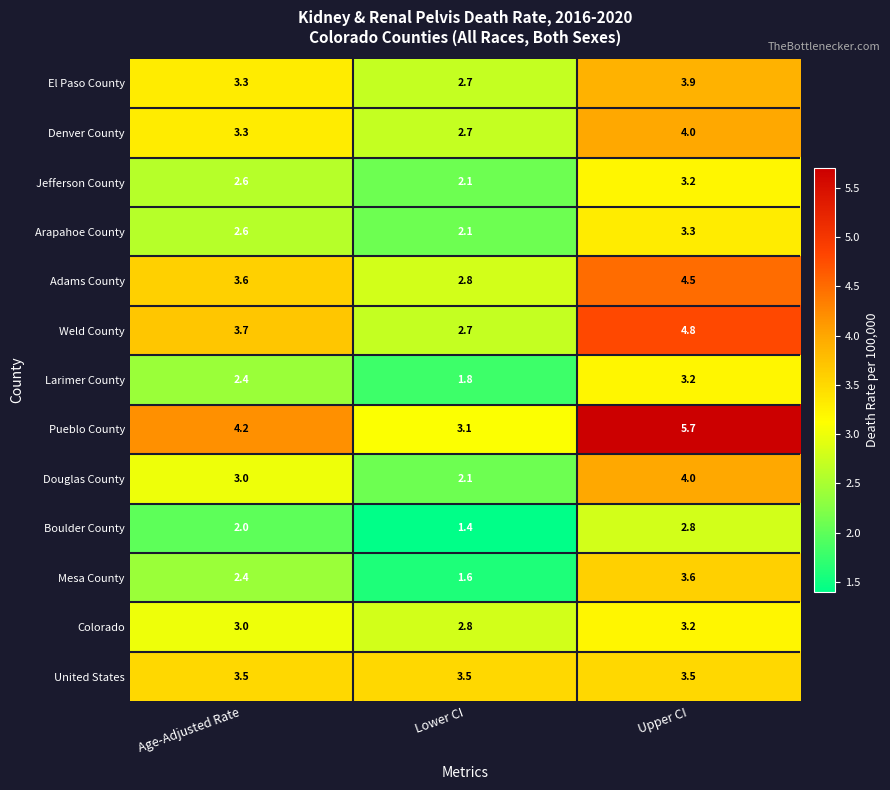

Rank the categories by Adams County value from lowest to highest.

Lower CI, Age-Adjusted Rate, Upper CI